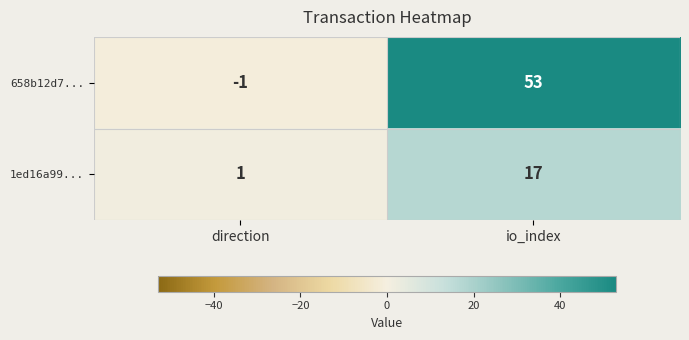

Reading right to left, list all the values displayed in this chart.

658b12d7...: 53	-1
1ed16a99...: 17	1